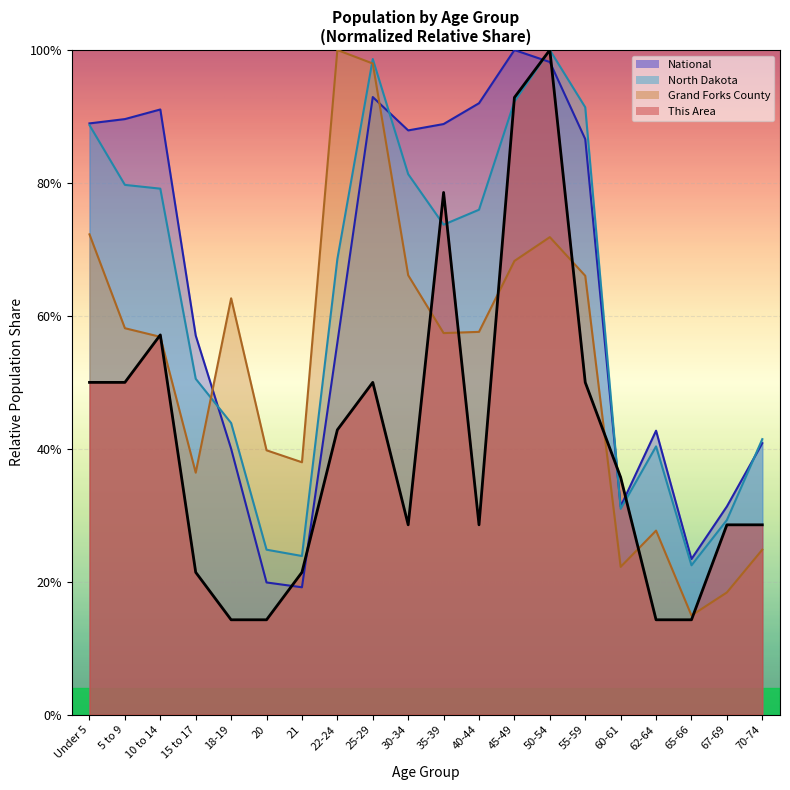

Which series has the largest total across all categories?

National